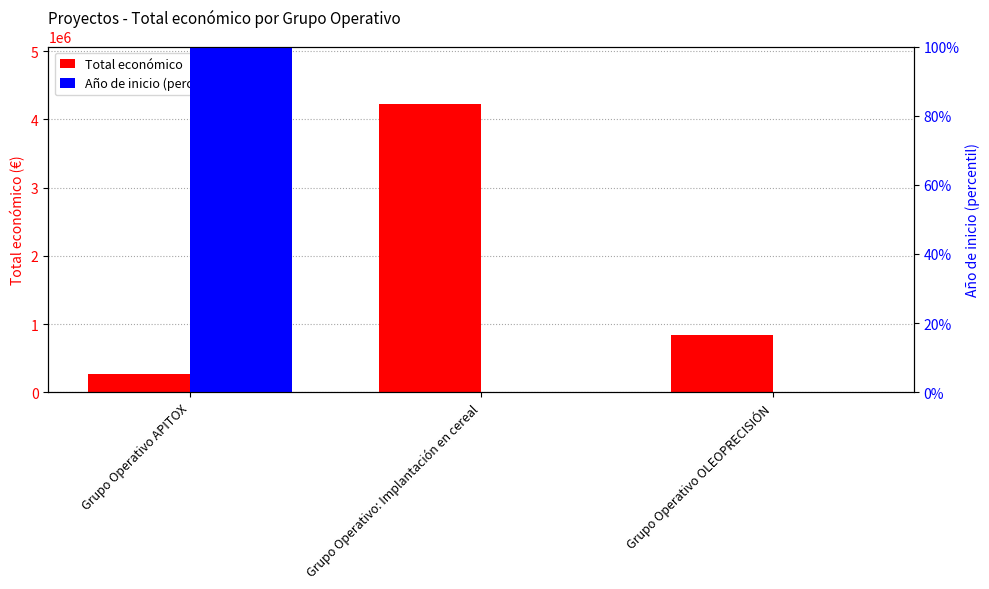

Rank the series at Grupo Operativo APITOX from lowest to highest value.

Año de inicio (percentil), Total económico